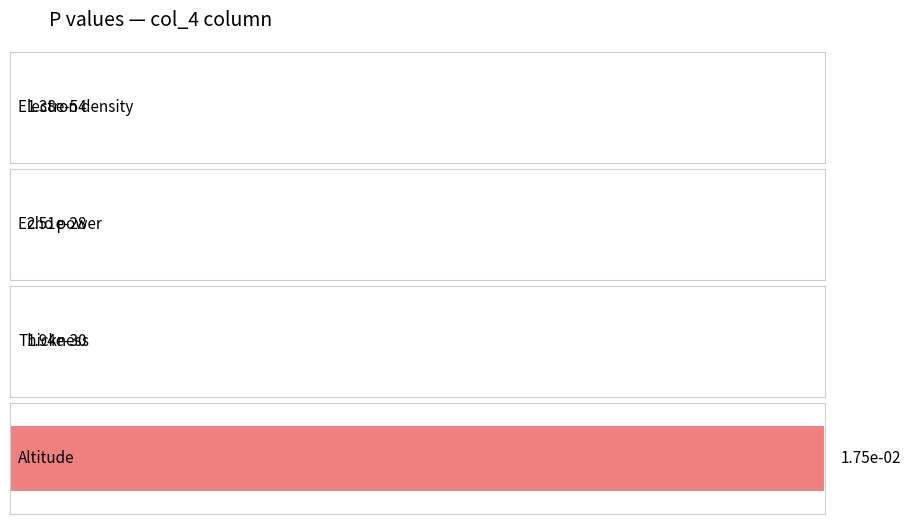

Which label corresponds to the largest value in the chart?

Altitude